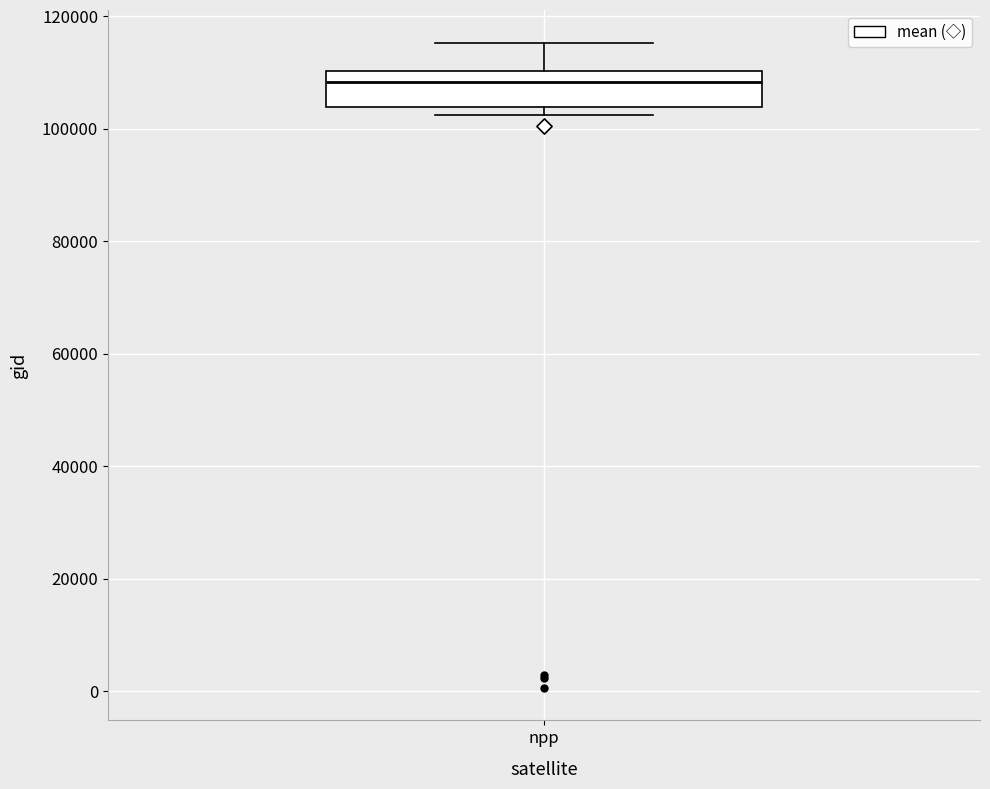

Read this box plot against the y-axis: the position of the median line, the range covered by the box, and the ends of both whiskers. The values are not printed on the chart, so give them approximately, as read against the axis.

median 108000, box 104000 to 110000, whiskers 102000 to 116000